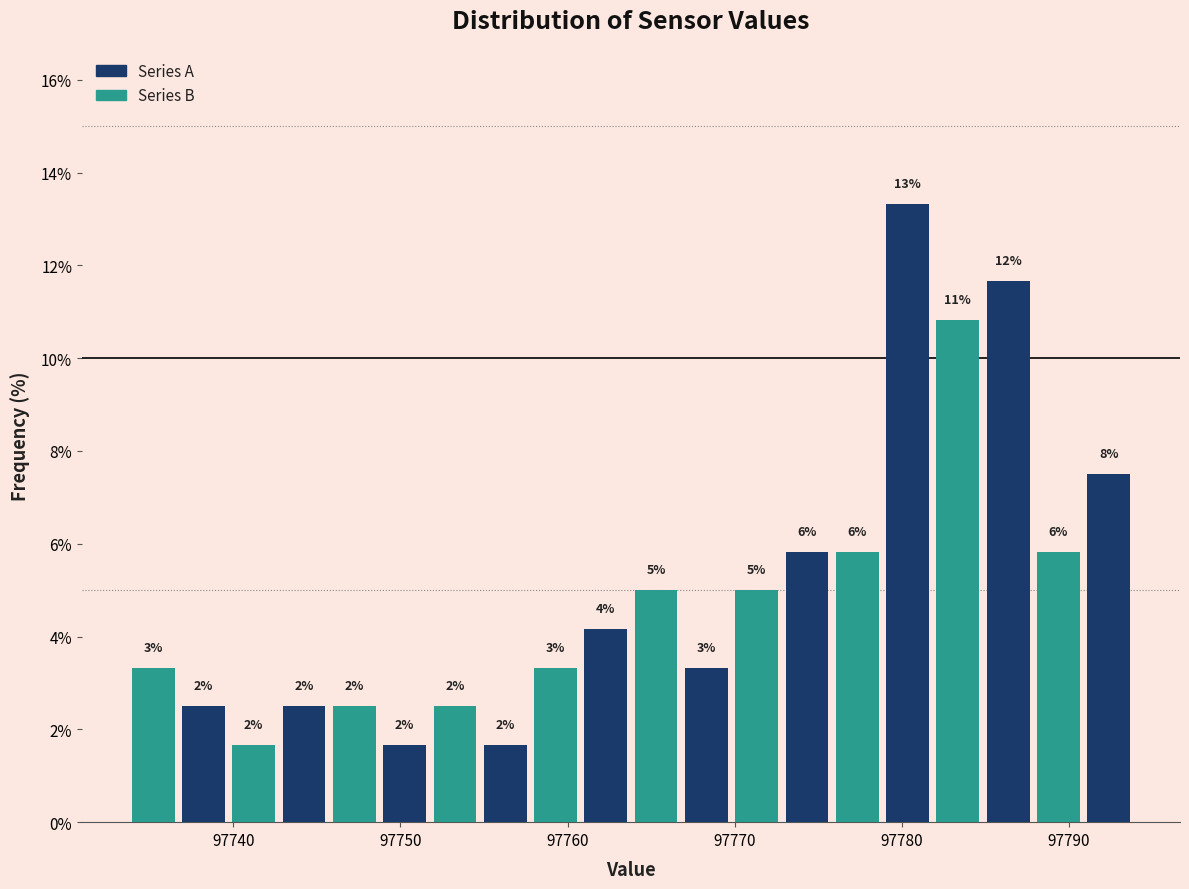

Around what value on the x-axis is the tallest bar? Give the approximate position of its centre, as read against the axis.

97780